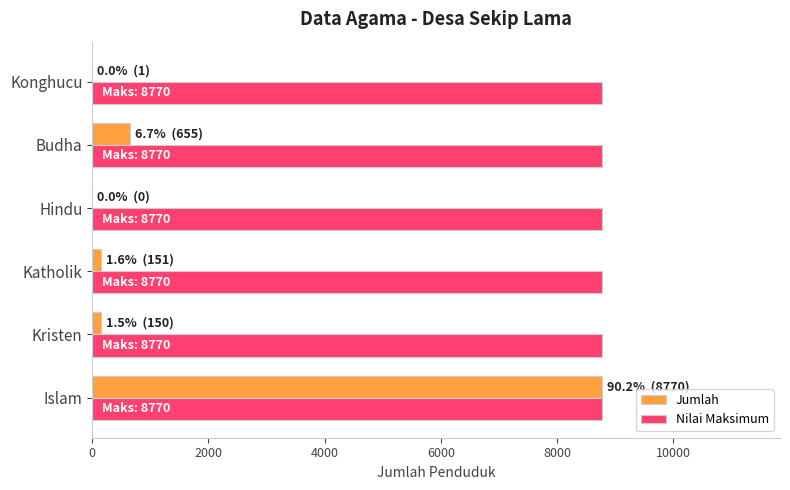

What is the sum of all Nilai Maksimum values?

52620